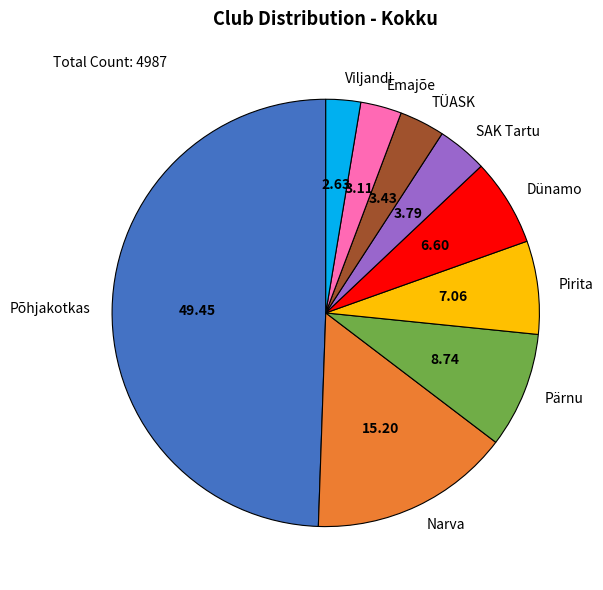

The Emajõe slice represents 3% of the pie. True or false?

True